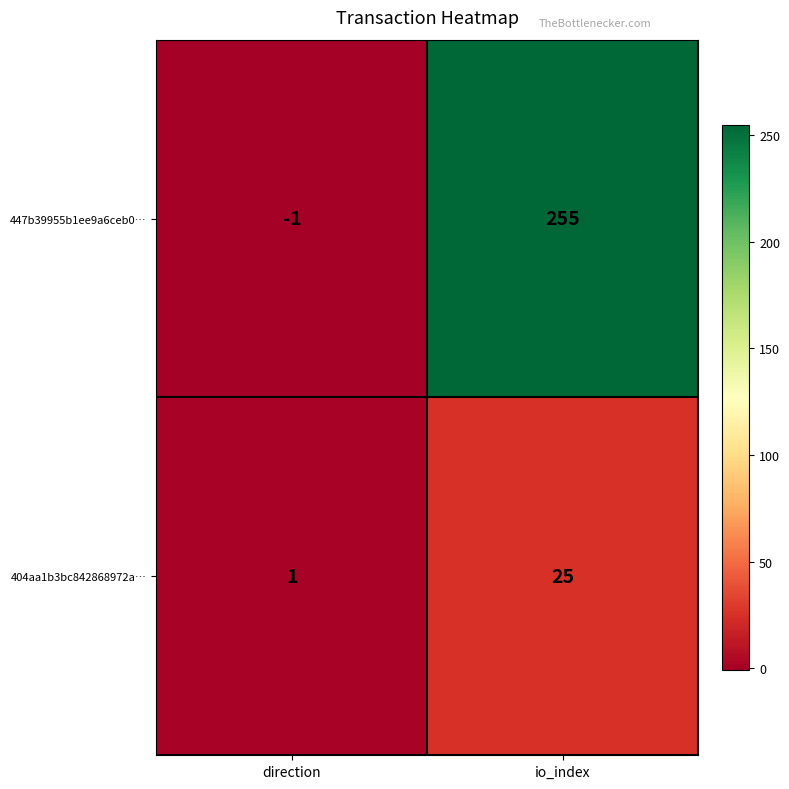

At which category does the chart reach its peak across all series?

io_index